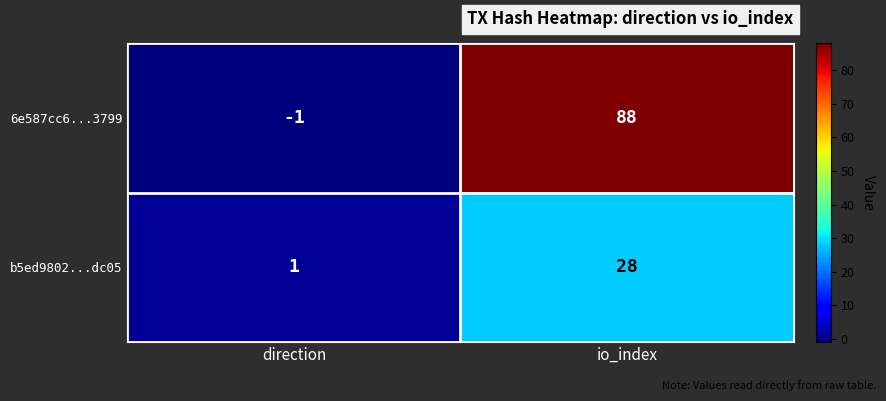

What is the spread (max minus min) of values at io_index?

60